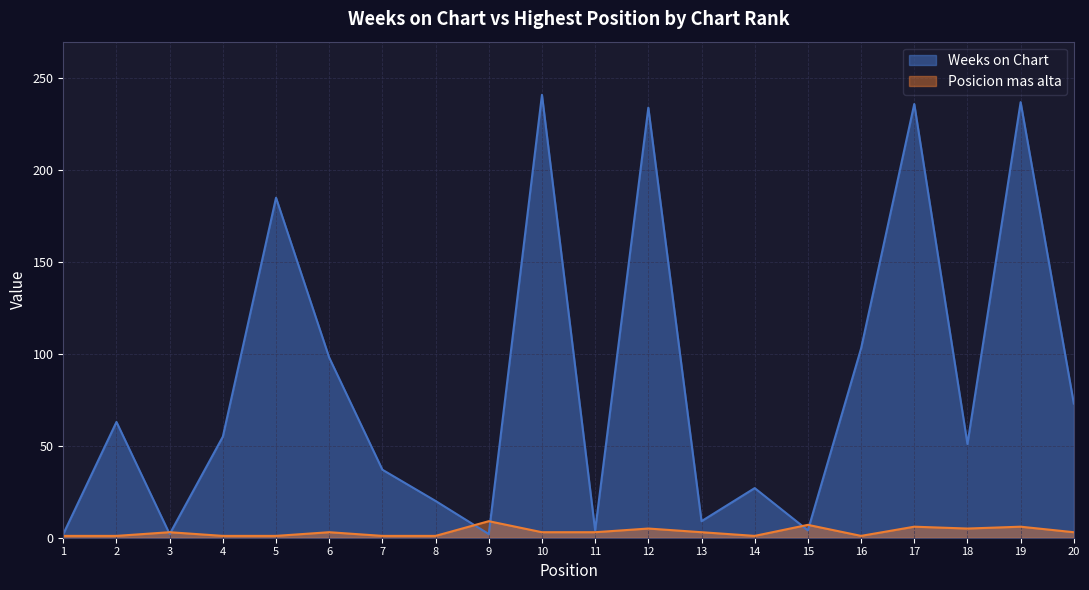

What is the value of the Weeks on Chart point at the 4th from the left?

55